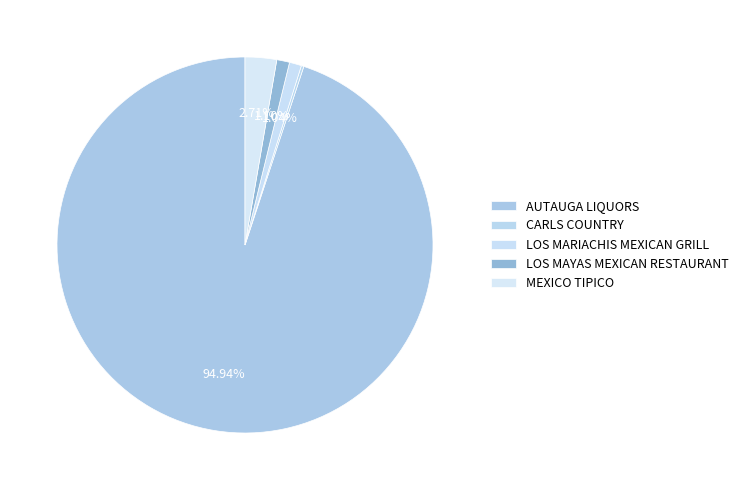

To the nearest percent, what portion does LOS MAYAS MEXICAN RESTAURANT represent?

1%